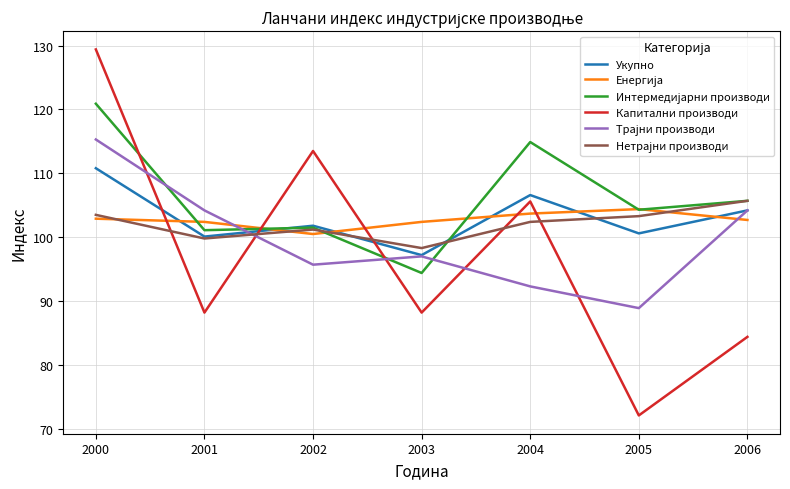

Which label corresponds to the smallest value in the chart?

2005